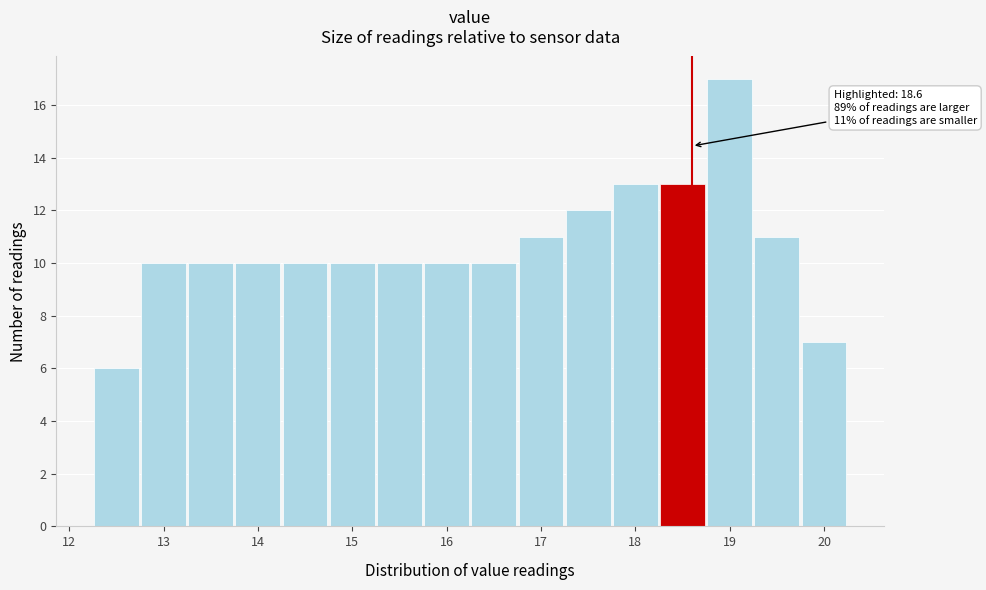

Over which range of the x-axis is the bar tallest?

18.75 to 19.25